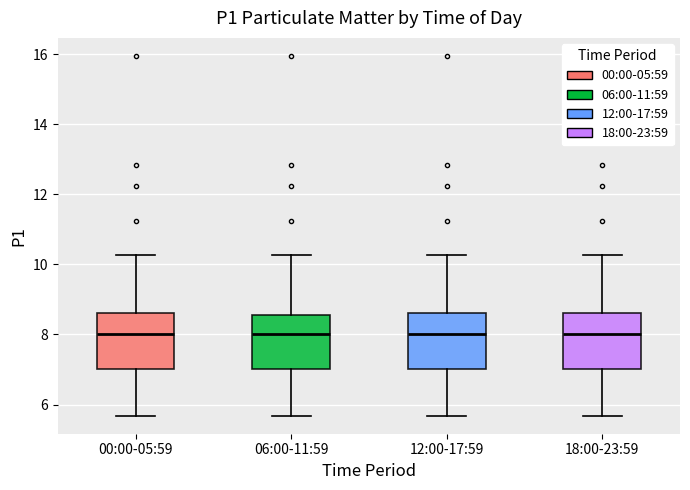

Reading left to right, transcribe this box plot: for each box, give where its median line is, the range the box spans, and where its two whiskers end, as read against the y-axis. The values are not printed on the chart, so give them approximately, as read against the axis.

00:00-05:59: median 8.0, box 7.0 to 8.6, whiskers 5.6 to 10.2
06:00-11:59: median 8.0, box 7.0 to 8.6, whiskers 5.6 to 10.2
12:00-17:59: median 8.0, box 7.0 to 8.6, whiskers 5.6 to 10.2
18:00-23:59: median 8.0, box 7.0 to 8.6, whiskers 5.6 to 10.2